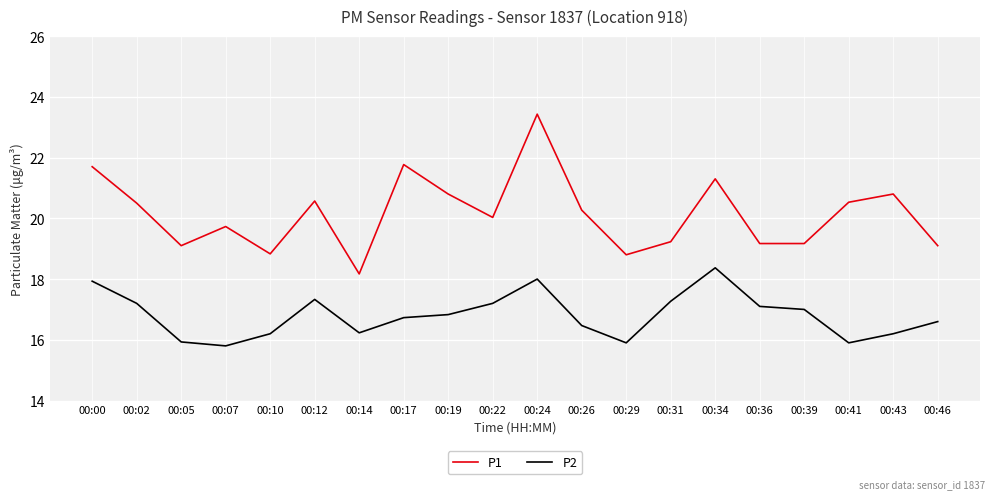

Is it true that P2 equals 16.2 at 00:10?

True